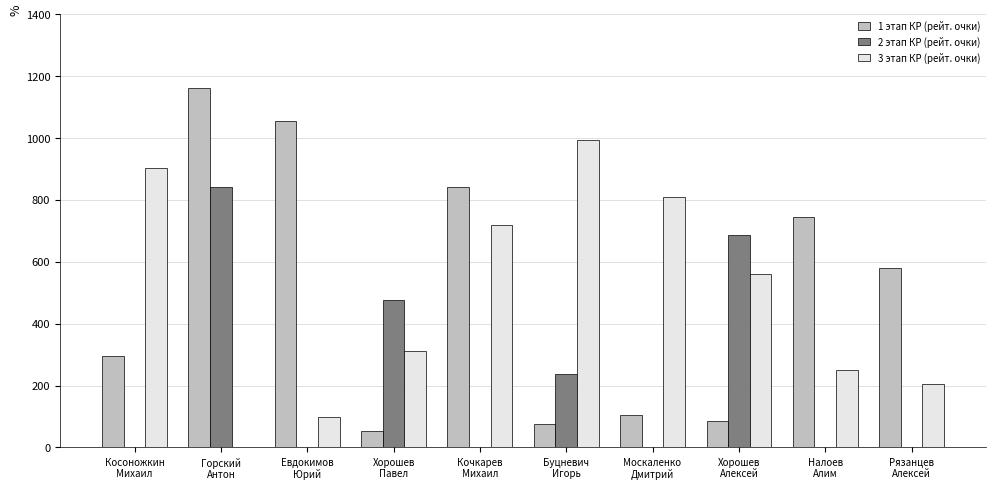

What is the maximum value shown in the chart?

1161.8